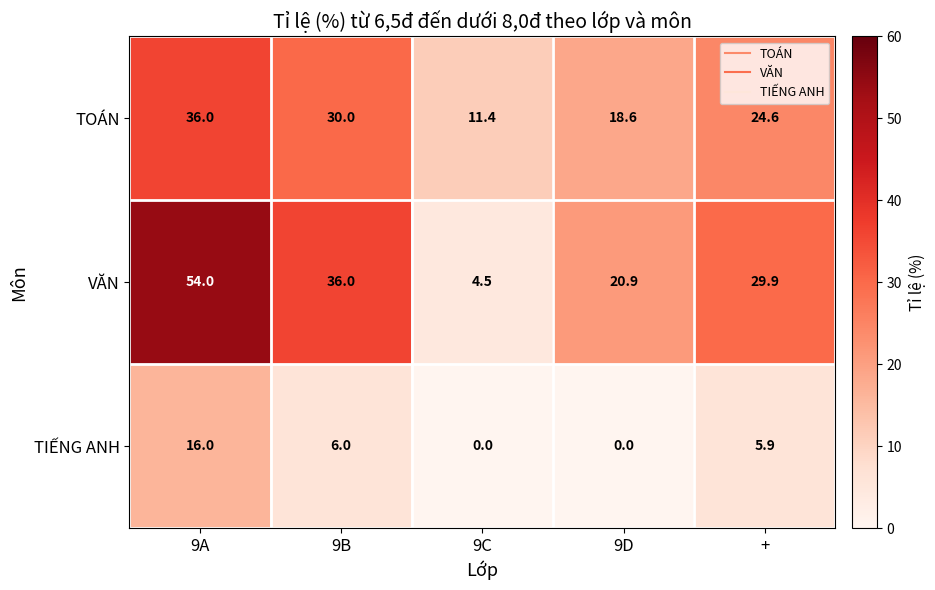

At which category is the sum across all series the highest?

9A